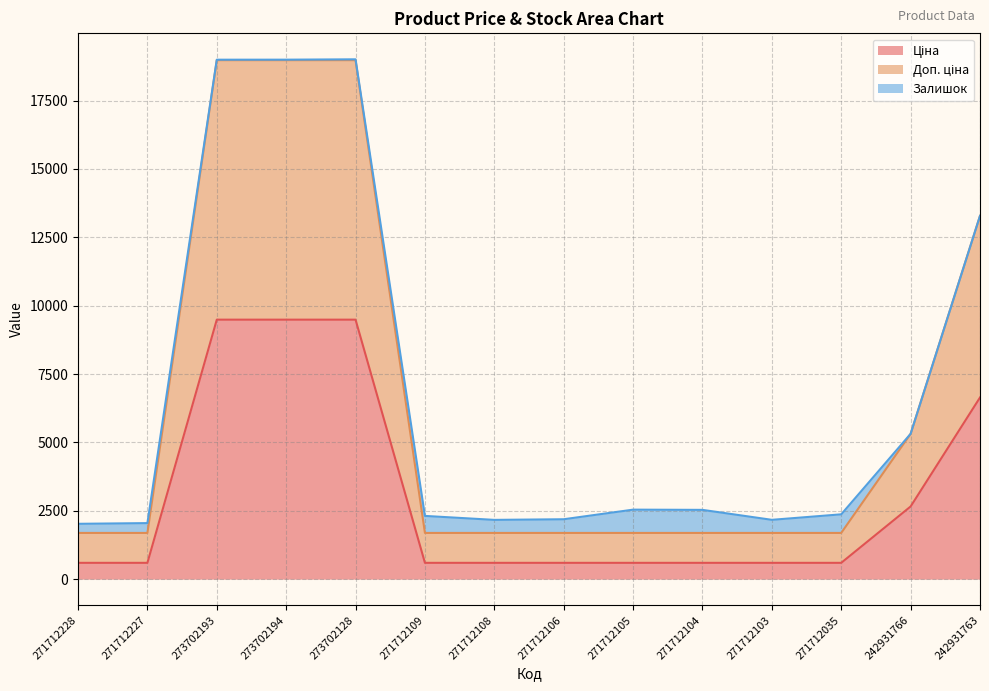

True or false: Доп. ціна and Ціна cross at least once.

False